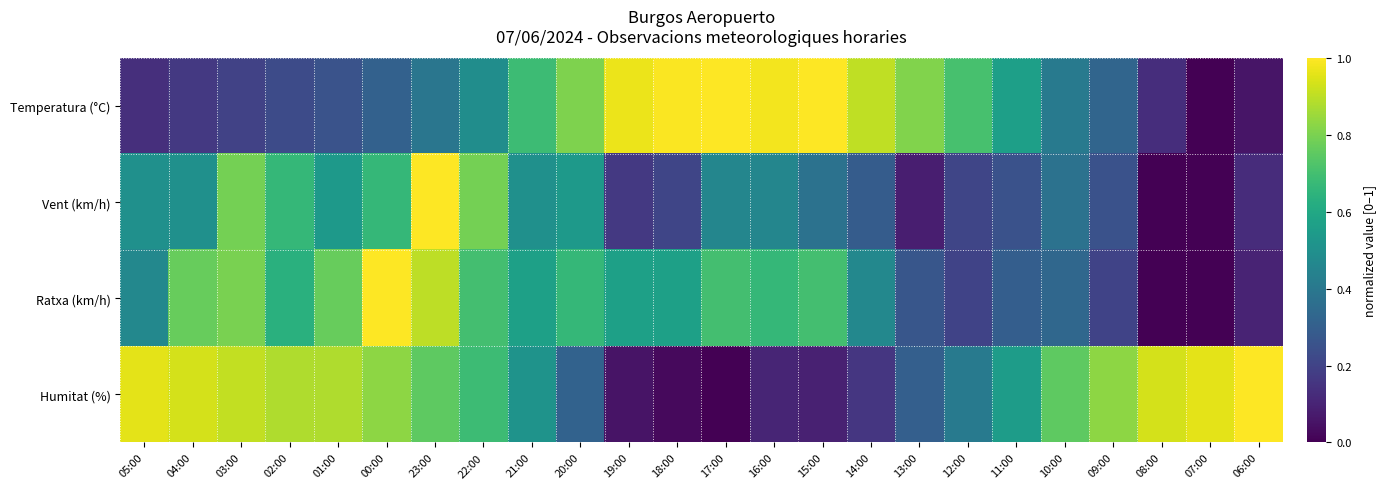

Rank the series at 18:00 from highest to lowest value.

Temperatura (°C), Ratxa (km/h), Vent (km/h), Humitat (%)